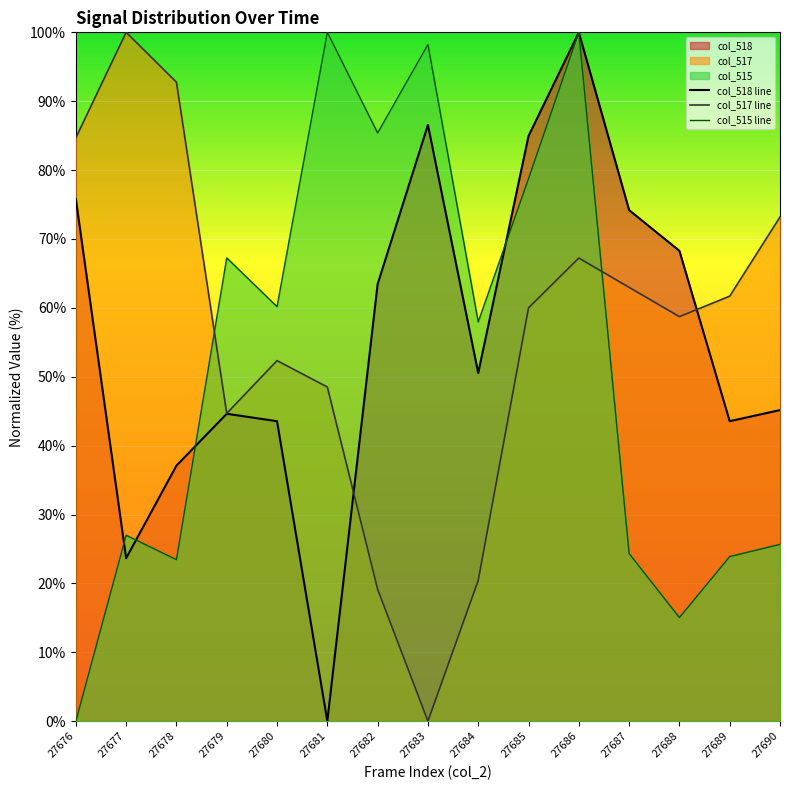

Where is the first local minimum for col_517 line?

27679